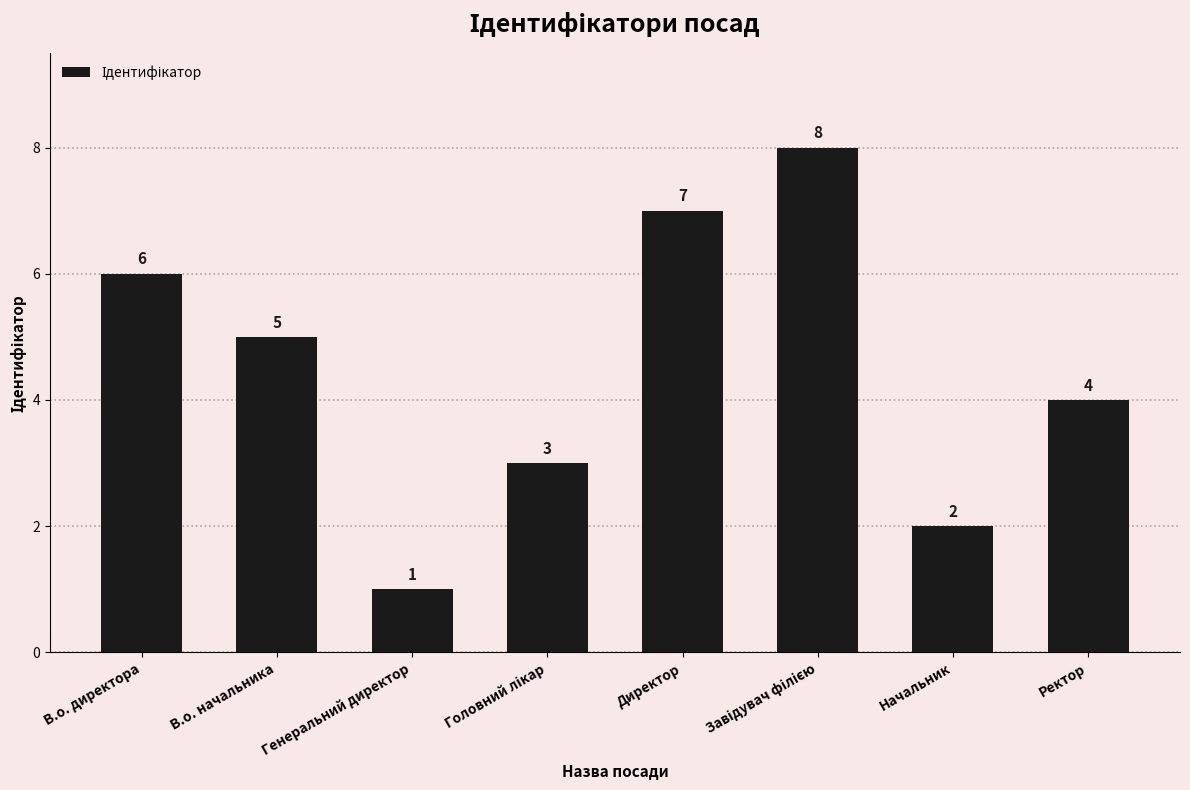

What is the minimum value shown in the chart?

1